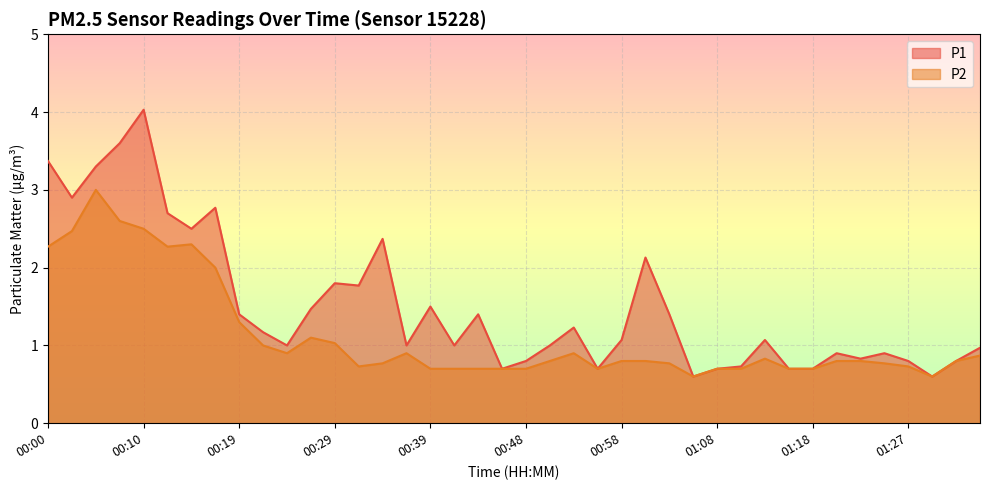

At which category does P1 reach its first local peak?

00:10